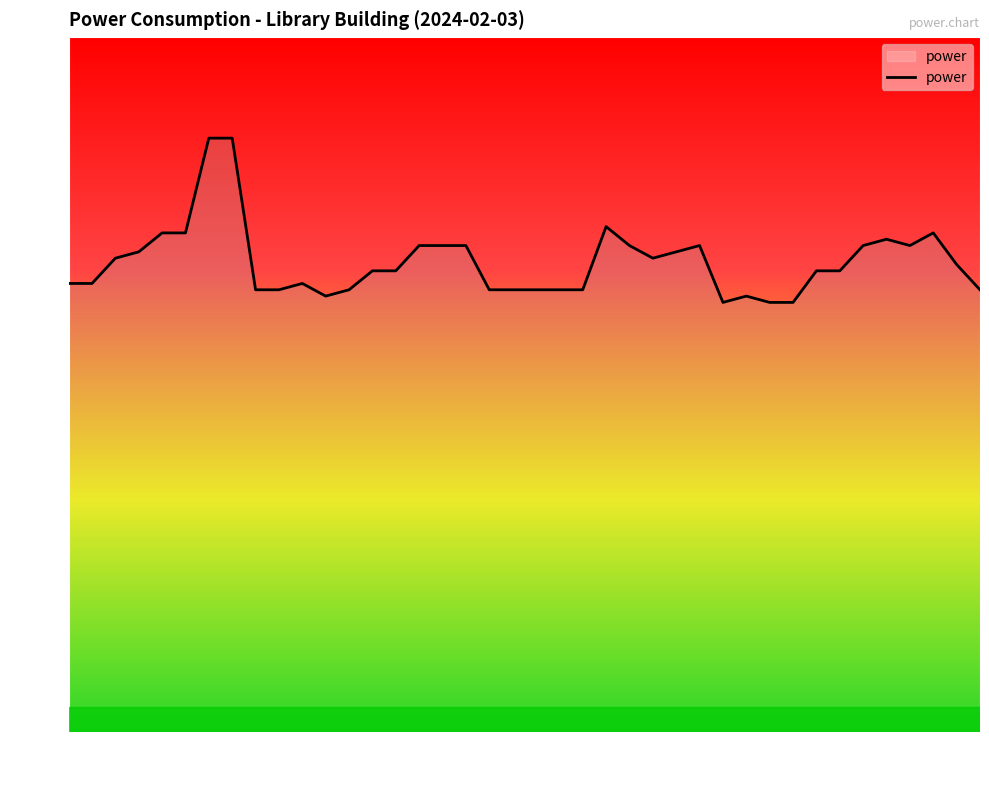

What is the difference between the second highest and minimum values?

26